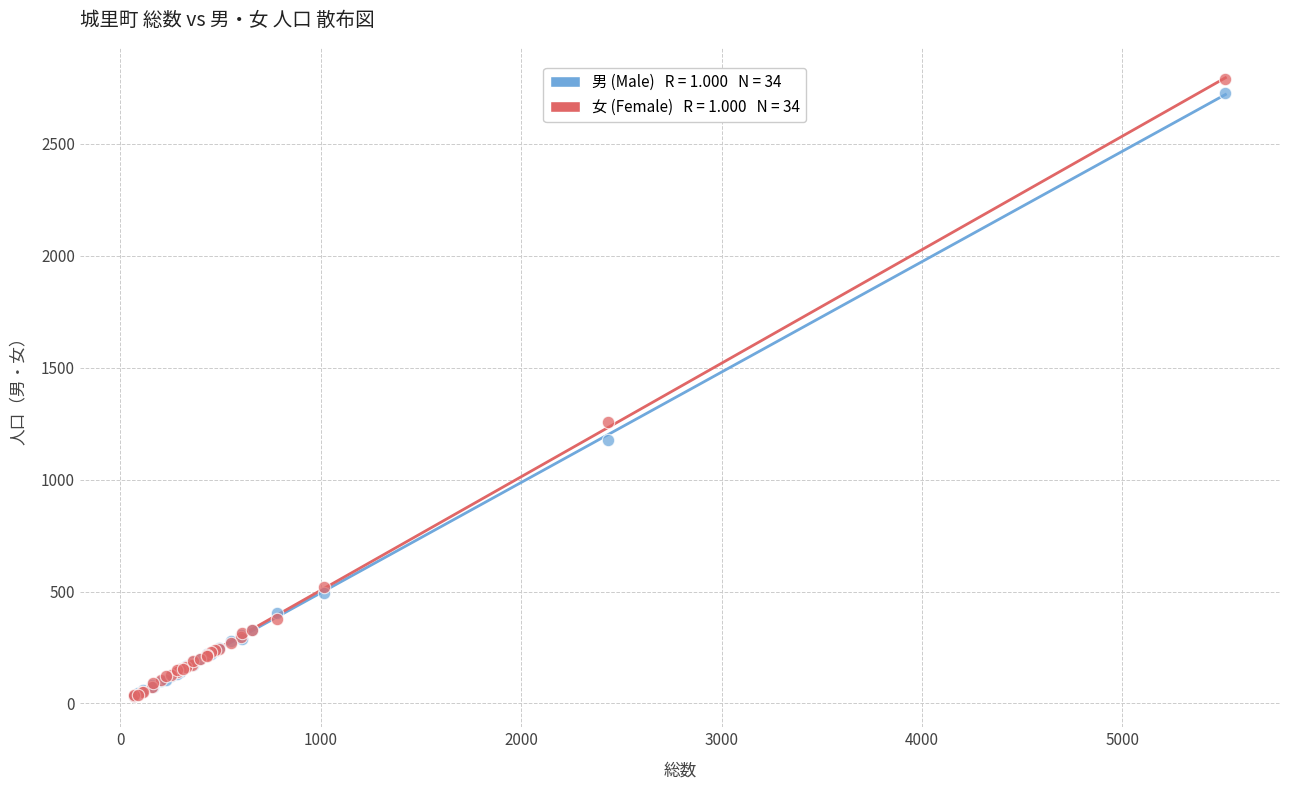

Across all series, what Y value is closest to 1409?

1255